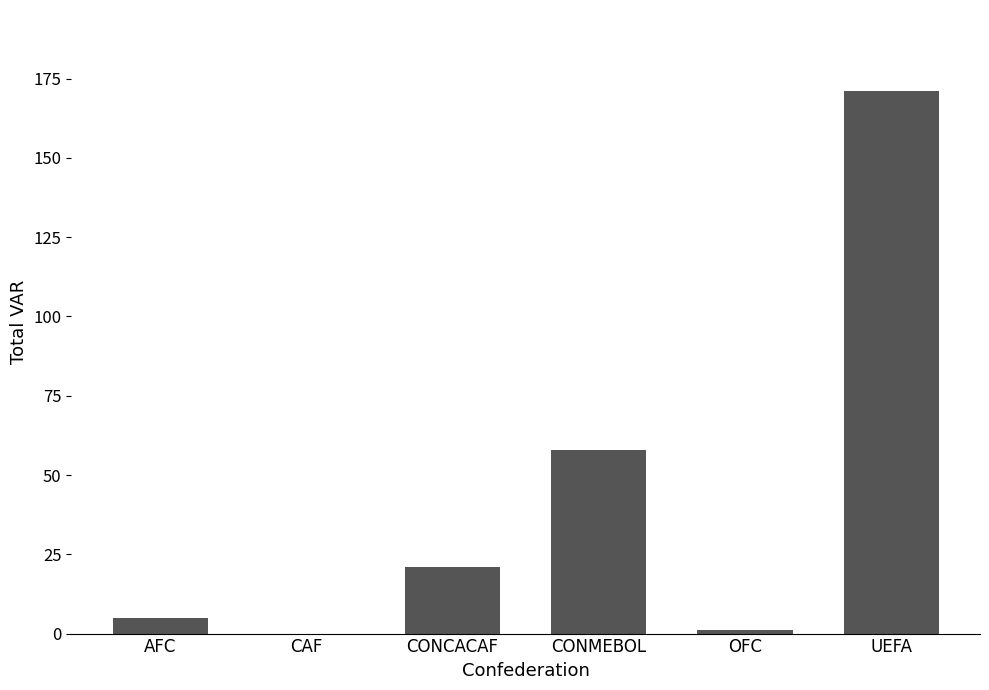

What is the approximate value at UEFA, to the nearest 50?

150